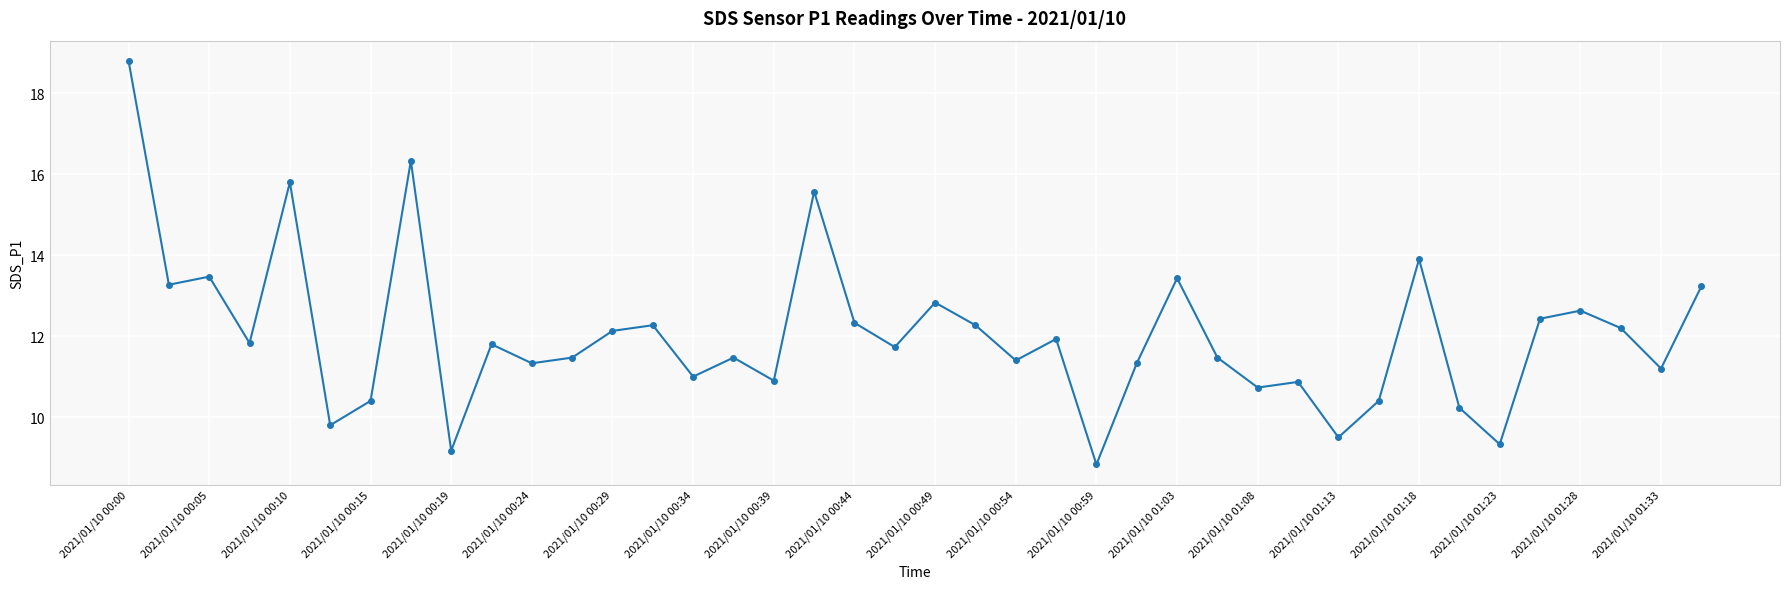

What is the value of the 27th point from the left?

13.4